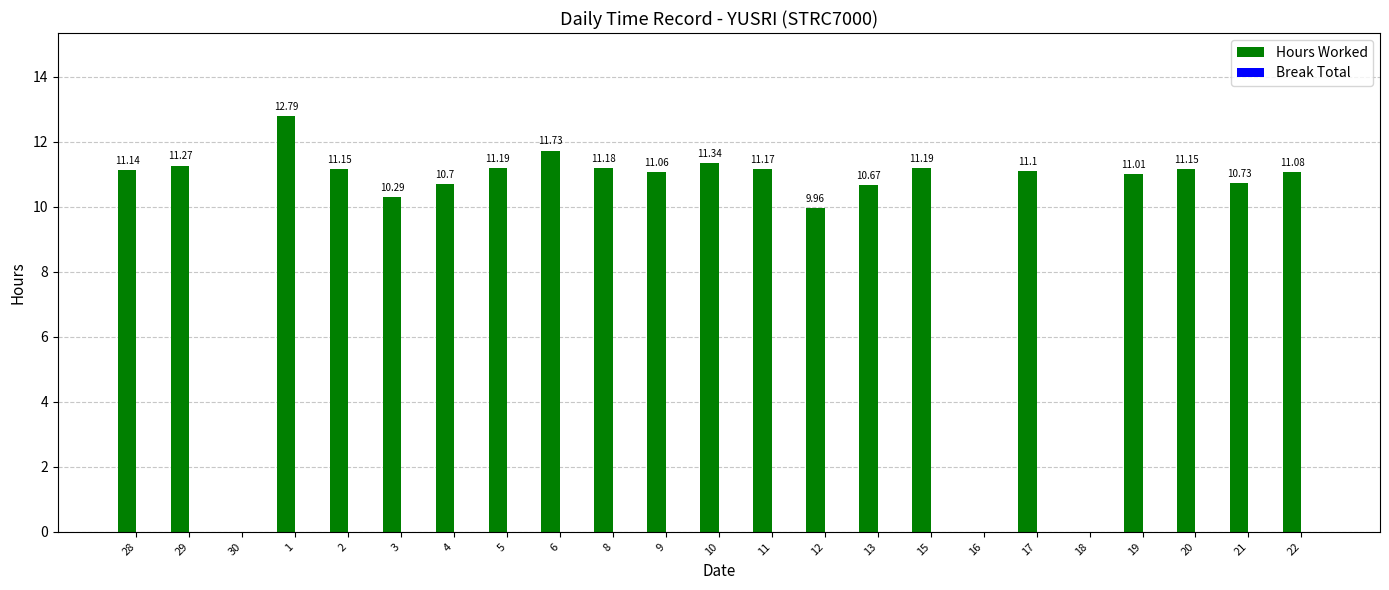

What is the sum of the values at 29 and 17?

22.4